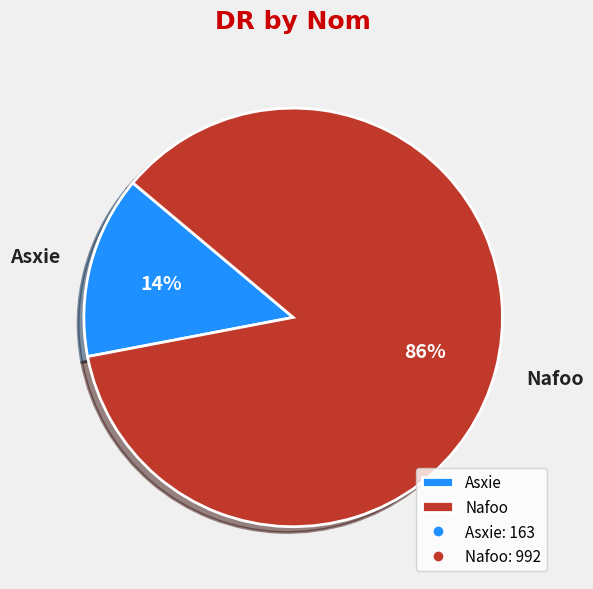

Count the number of slices in the pie.

2